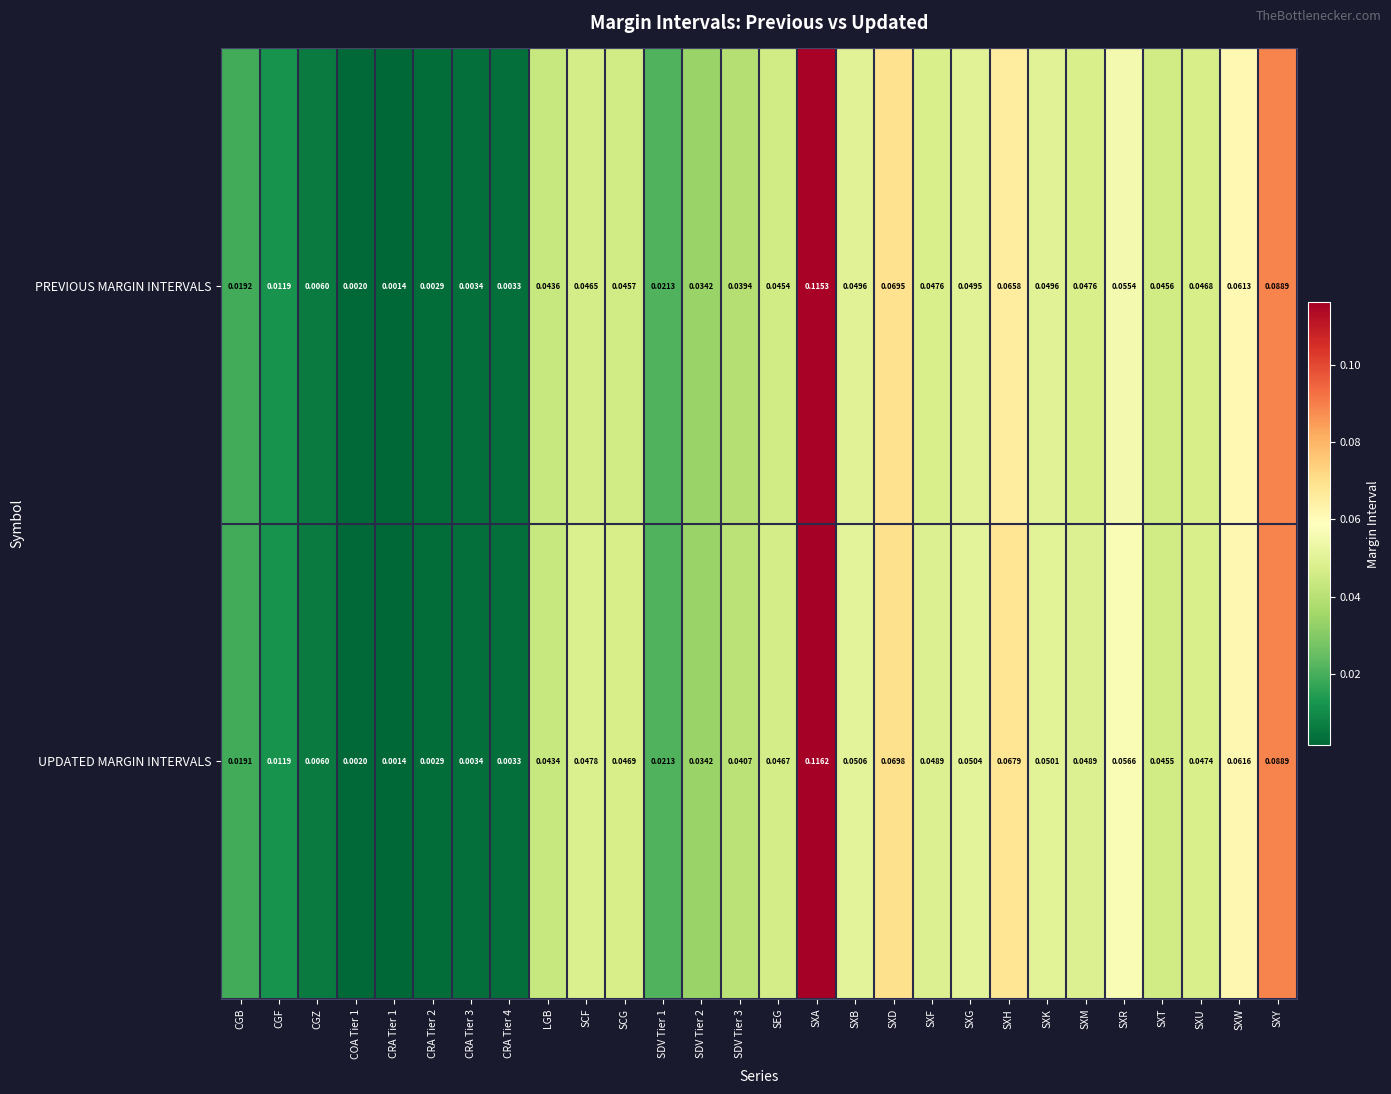

At which category is the sum across all series the highest?

SXA